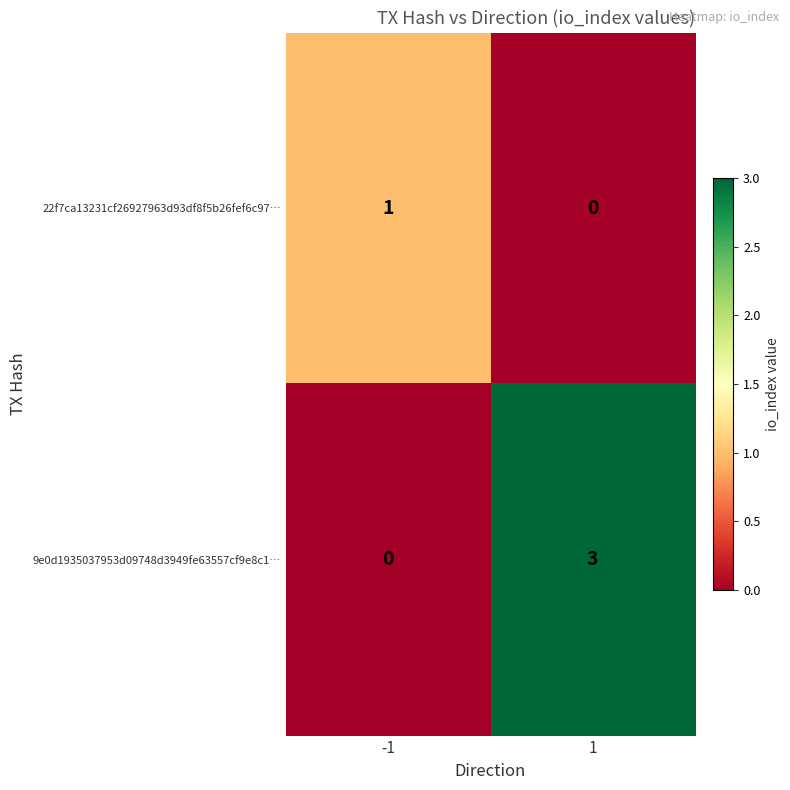

Reading right to left, transcribe all the data shown in this chart.

22f7ca13231cf26927963d93df8f5b26fef6c97…: 1=0	-1=1
9e0d1935037953d09748d3949fe63557cf9e8c1…: 1=3	-1=0